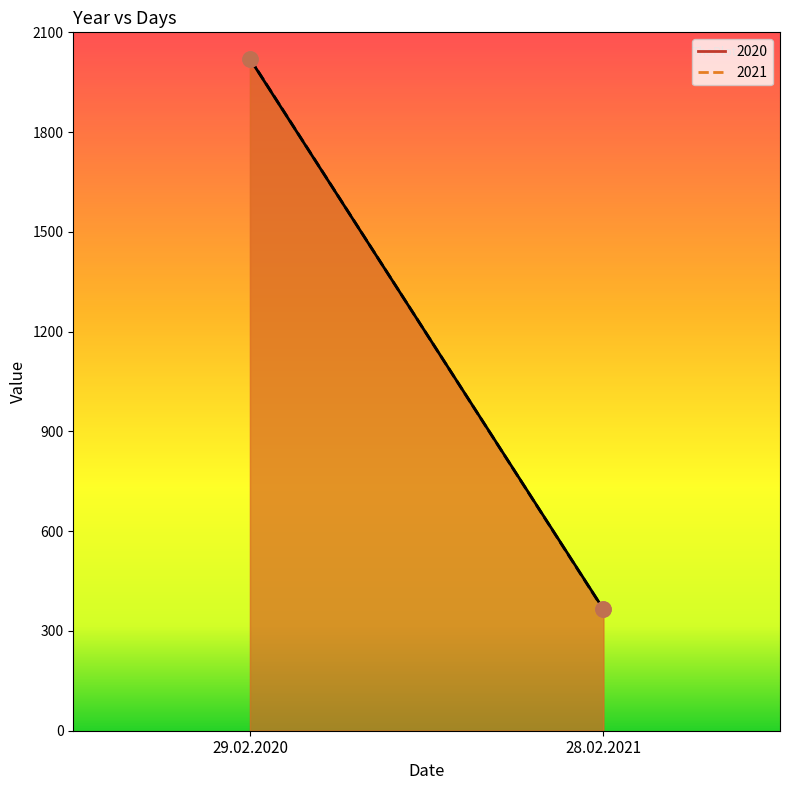

Which series contains the highest Y value?

2021